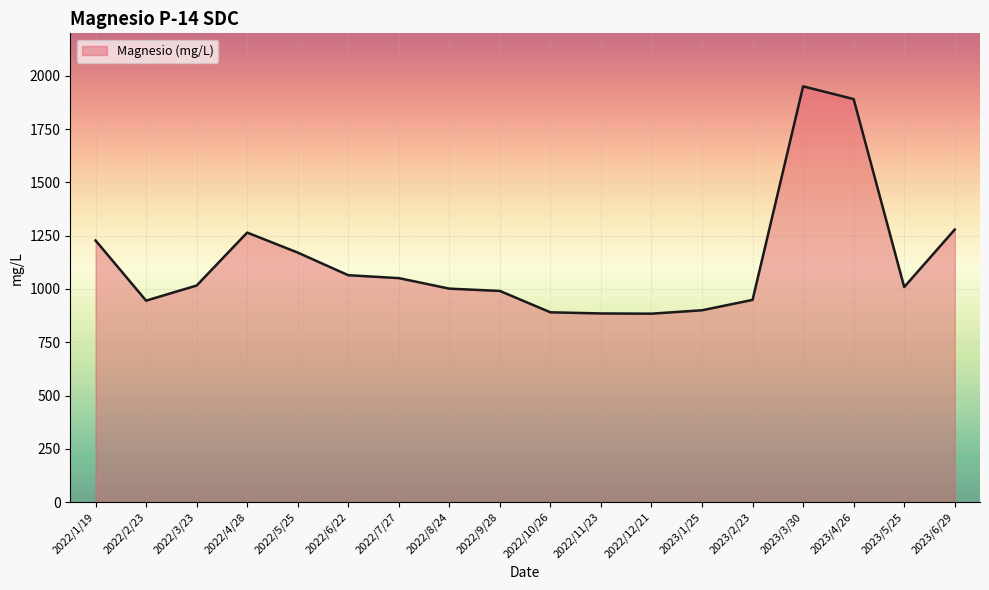

At which category does the data reach its first local peak?

2022/4/28